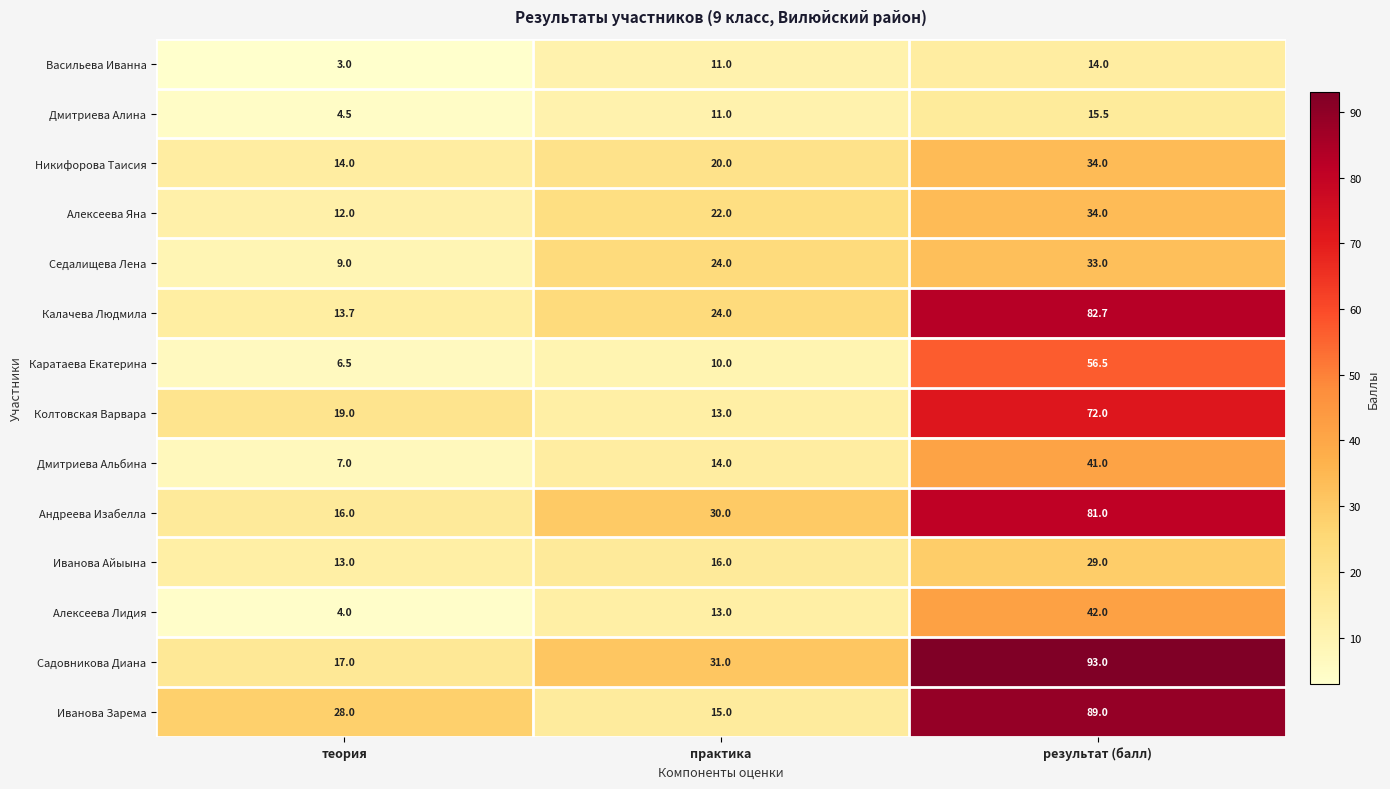

Rank the series at теория from highest to lowest value.

Иванова Зарема, Колтовская Варвара, Садовникова Диана, Андреева Изабелла, Никифорова Таисия, Калачева Людмила, Иванова Айыына, Алексеева Яна, Седалищева Лена, Дмитриева Альбина, Каратаева Екатерина, Дмитриева Алина, Алексеева Лидия, Васильева Иванна